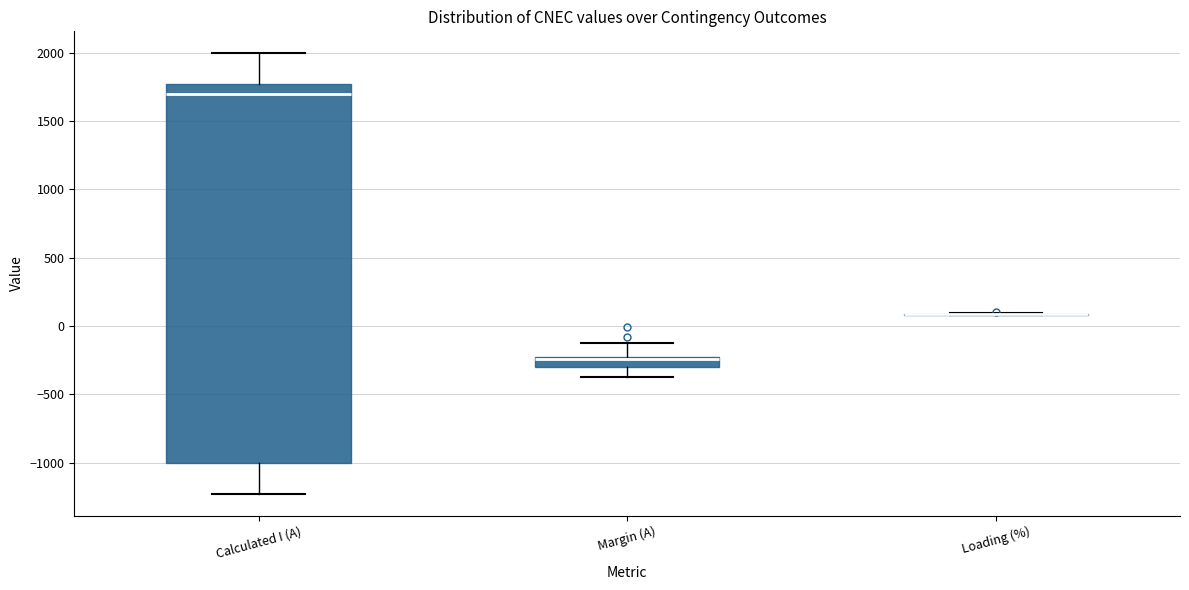

Comparing the boxes themselves (not the whiskers), which one is the tallest?

Calculated I (A)